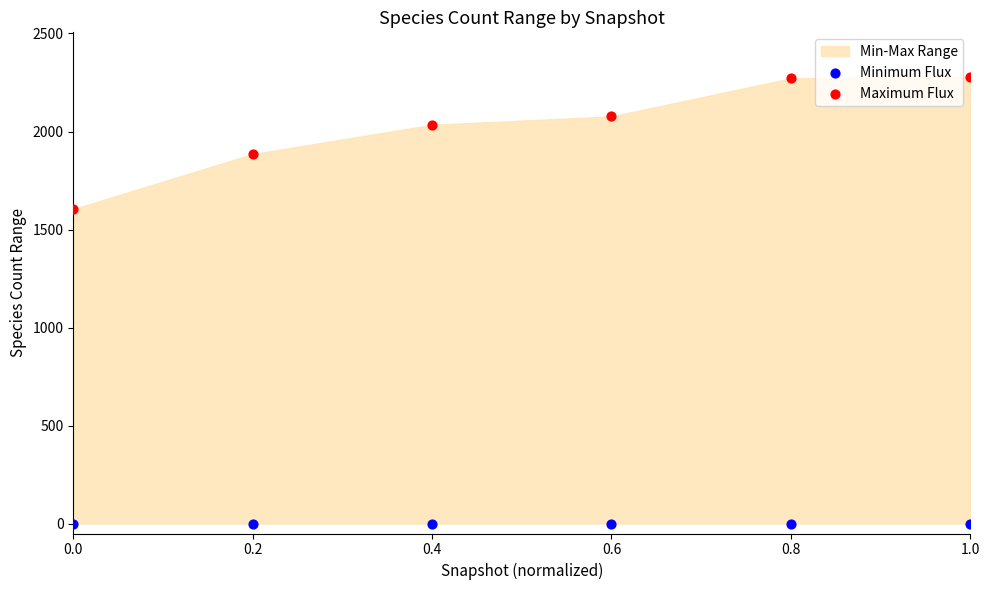

Which series contains the highest Y value?

Maximum Flux